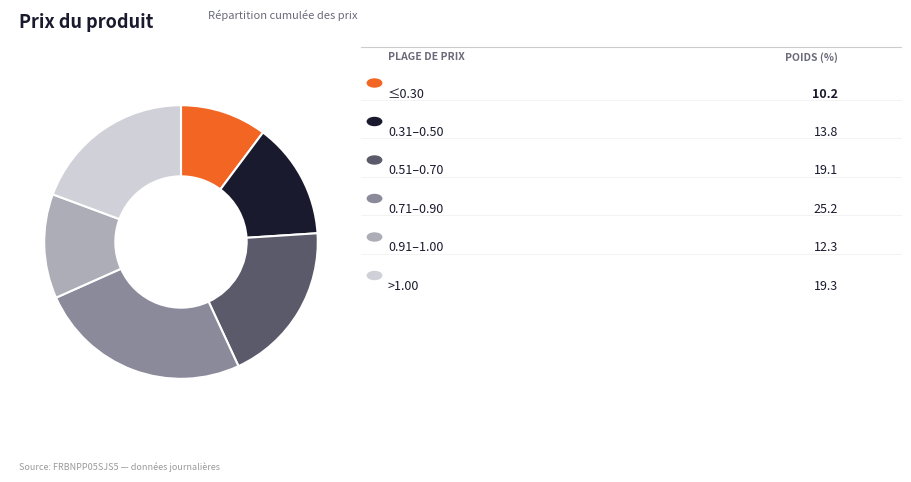

Count the number of slices in the pie.

6